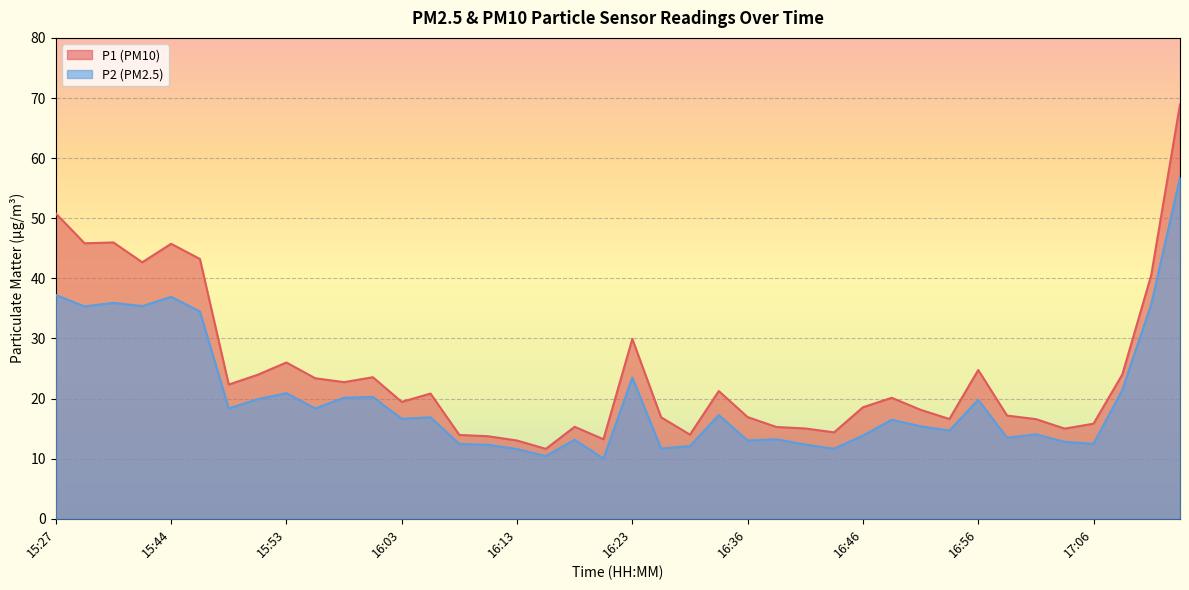

List the series in order of their peak value, lowest first.

P2 (PM2.5), P1 (PM10)